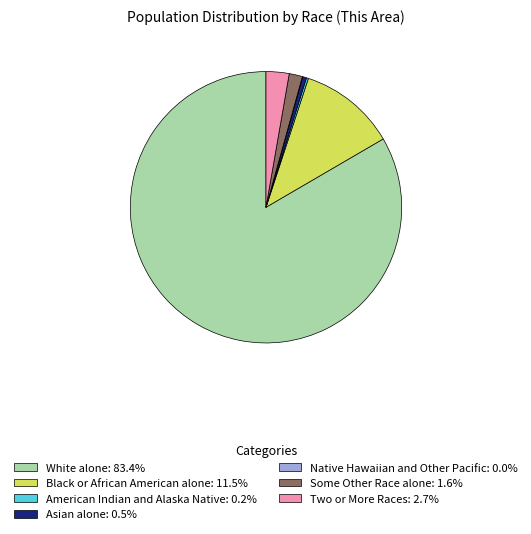

Combined, do Some Other Race alone: 1.6% and Two or More Races: 2.7% account for over 50%?

No